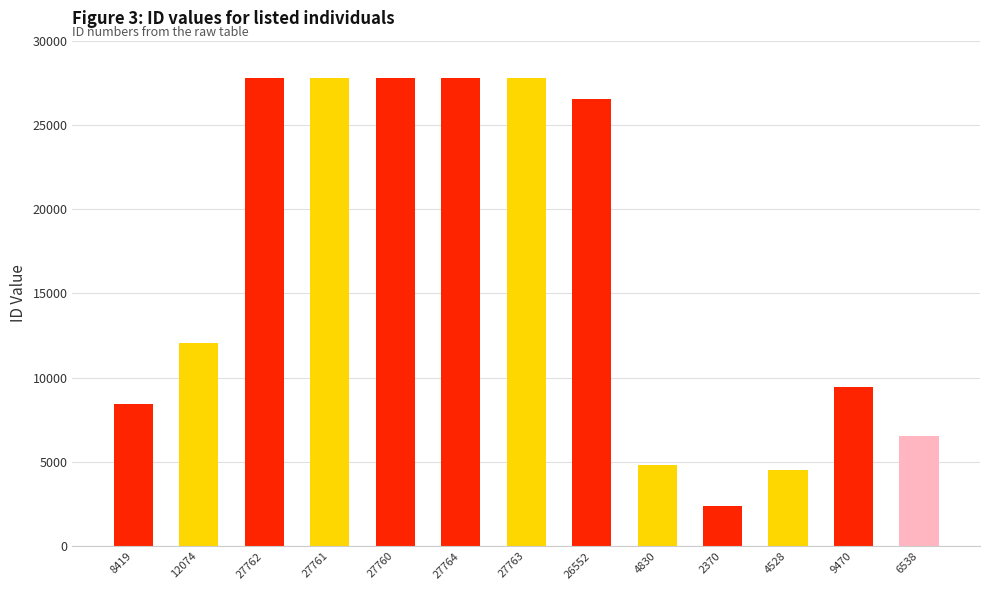

Are the bars grouped side by side (vs. stacked)?

No